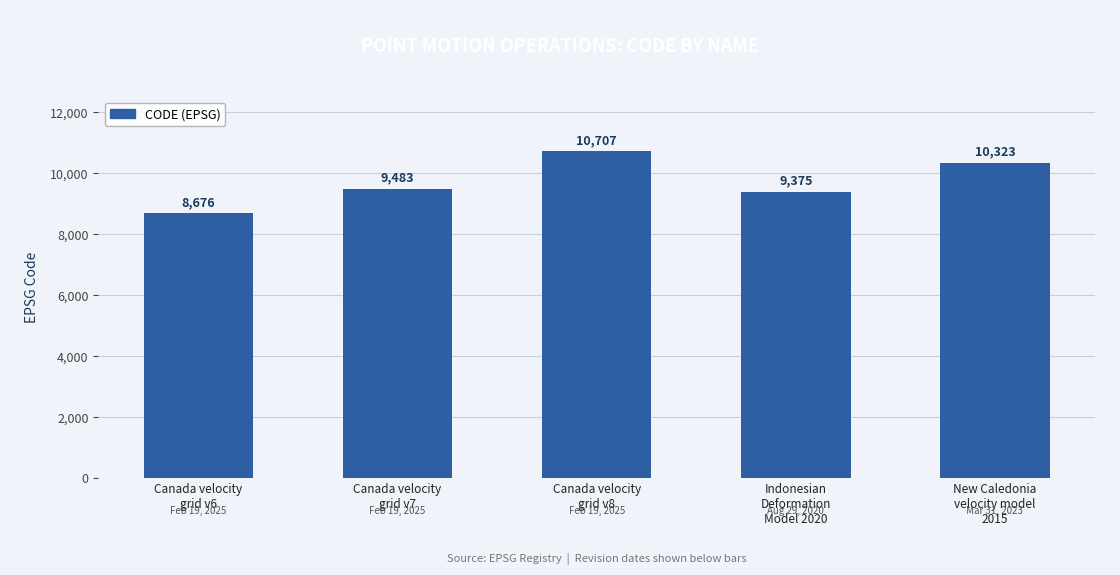

Reading right to left, what are all the values shown in this chart?

New Caledonia
velocity model
2015=10323	Indonesian
Deformation
Model 2020=9375	Canada velocity
grid v8=10707	Canada velocity
grid v7=9483	Canada velocity
grid v6=8676